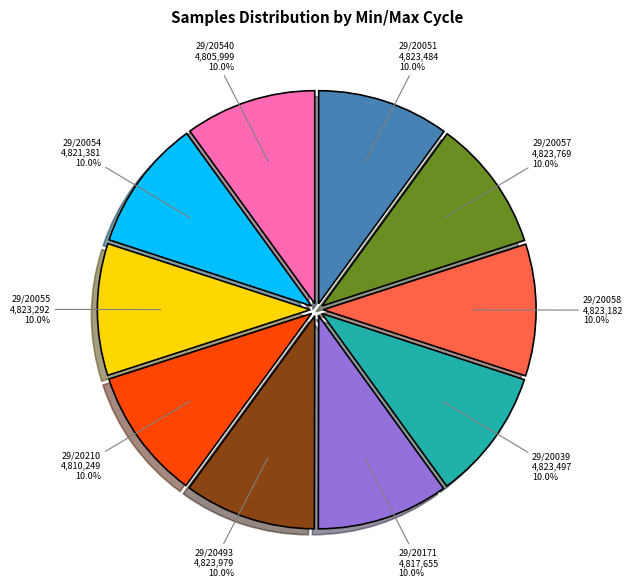

Is there a majority slice in this chart?

No